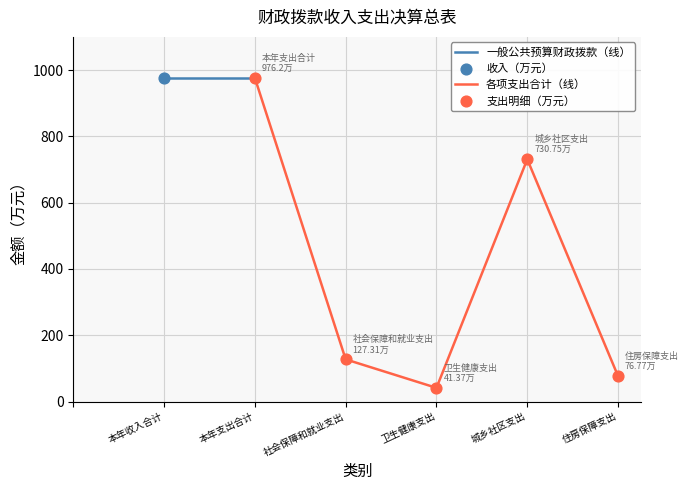

What is the maximum value for 各项支出合计（线）?

976.2